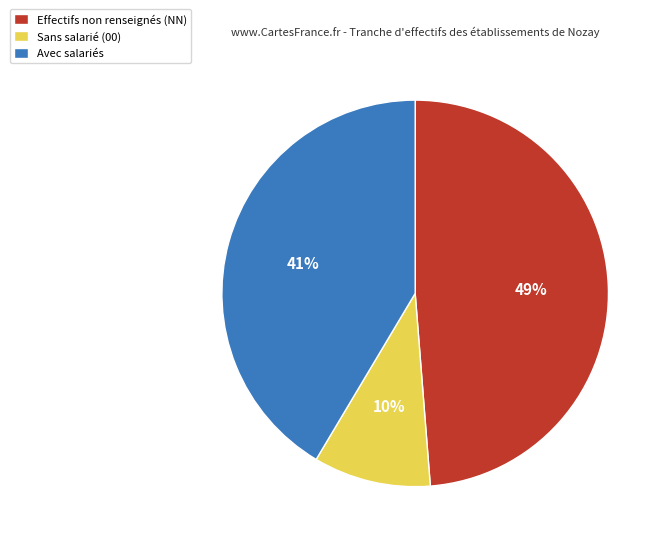

Which category has the biggest portion of the pie?

Effectifs non renseignés (NN)